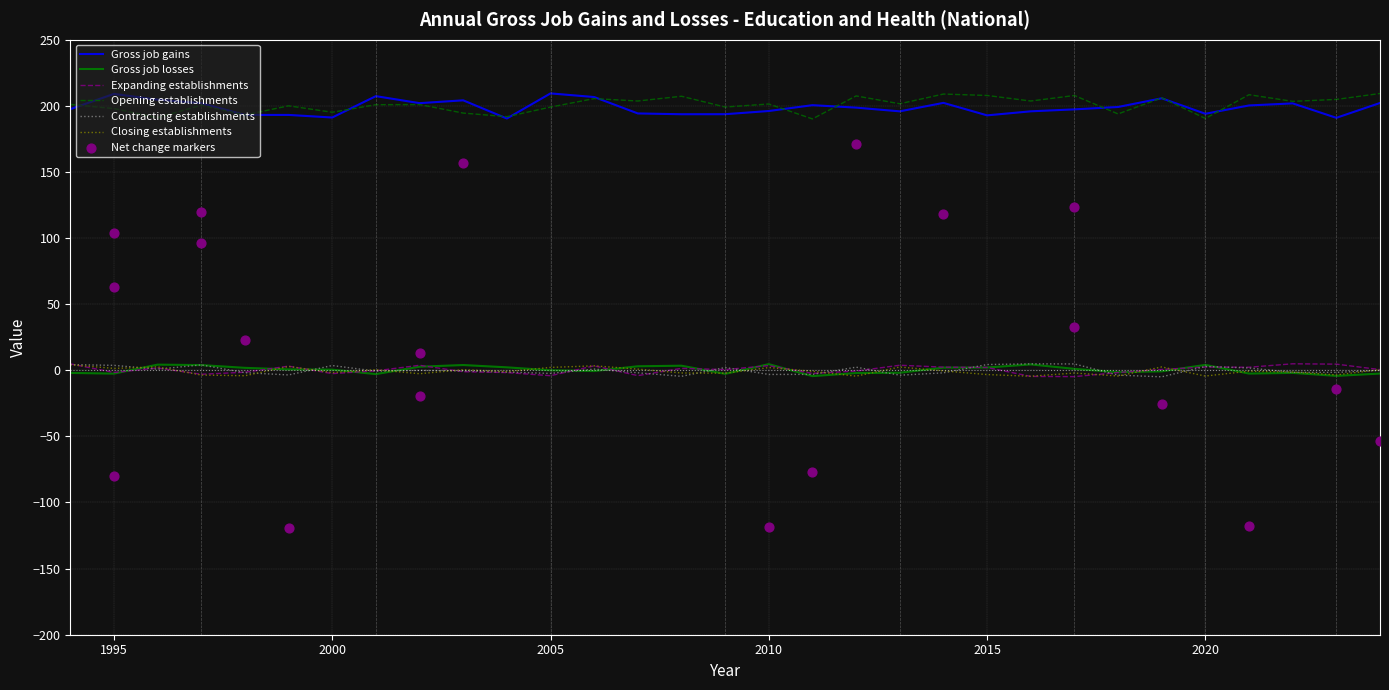

What is the total value across all series at 2016?

400